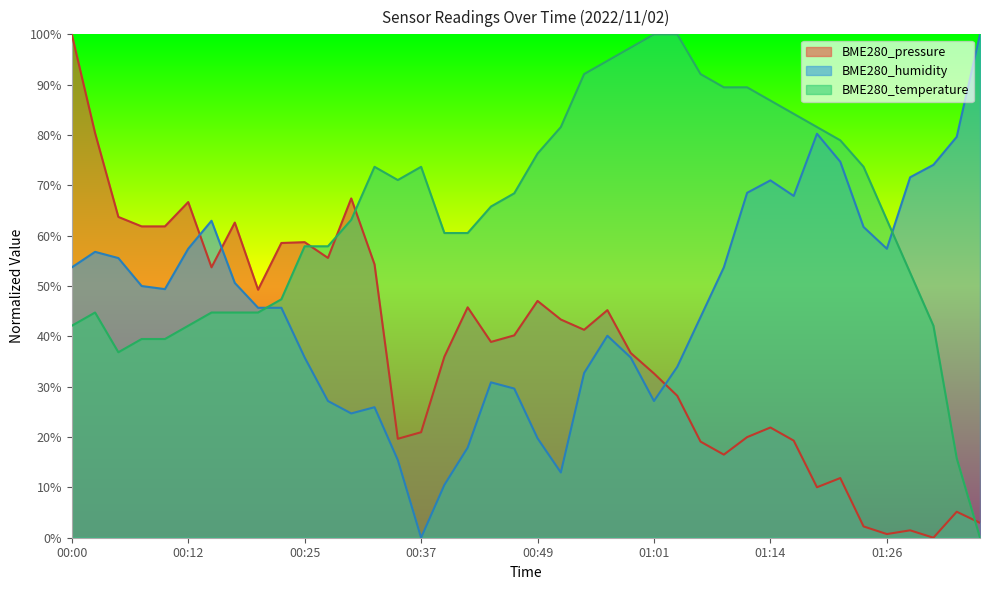

Which series has the widest spread of values?

BME280_pressure